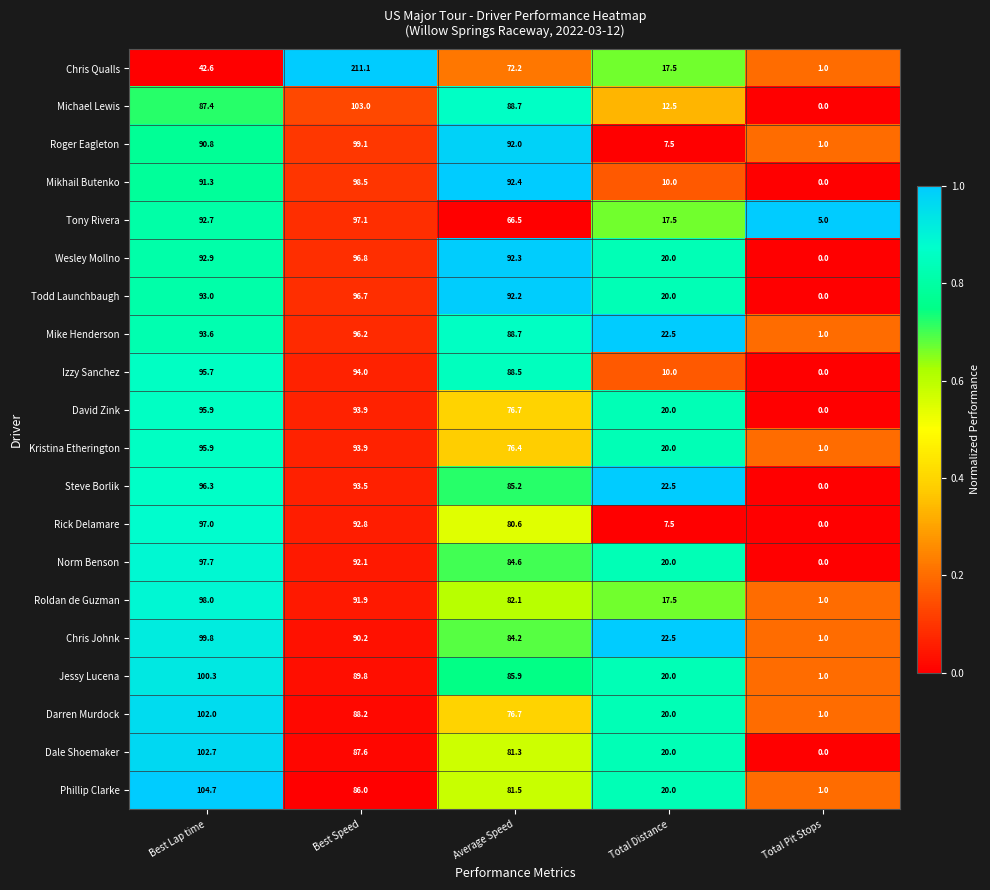

What is the spread (max minus min) of values at Average Speed?

25.9